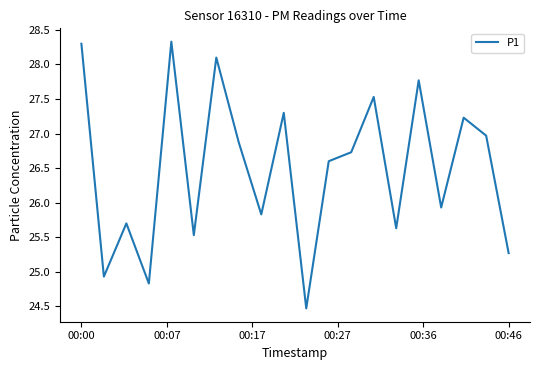

What is the difference between the maximum and minimum values?

3.9